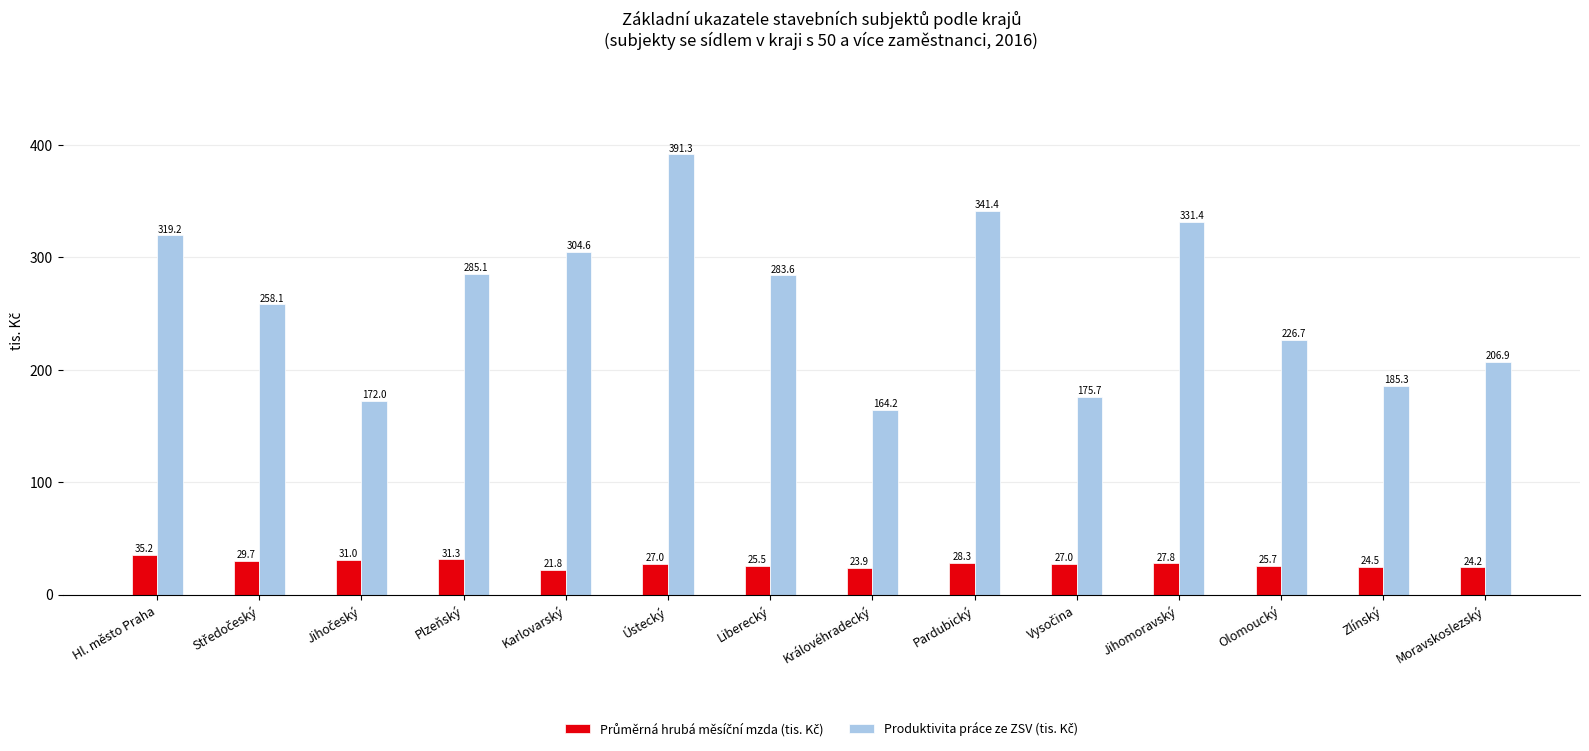

What is the total value across all series at Plzeňský?

316.4